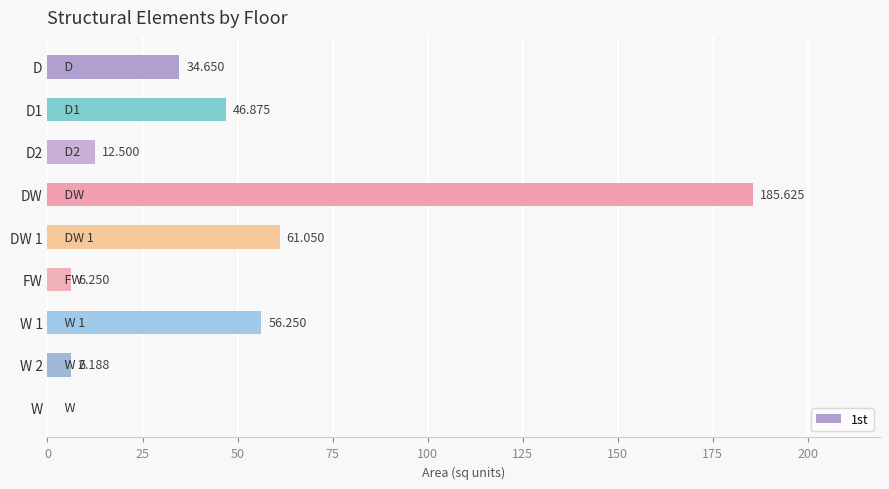

What is the maximum value shown in the chart?

185.6